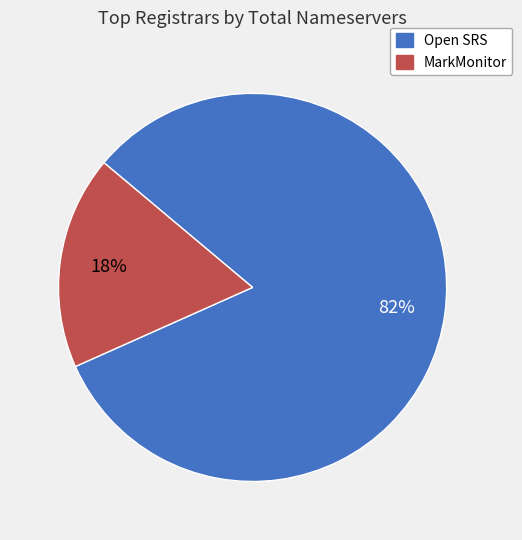

What is the ratio of the value at Open SRS to the value at MarkMonitor?

4.6